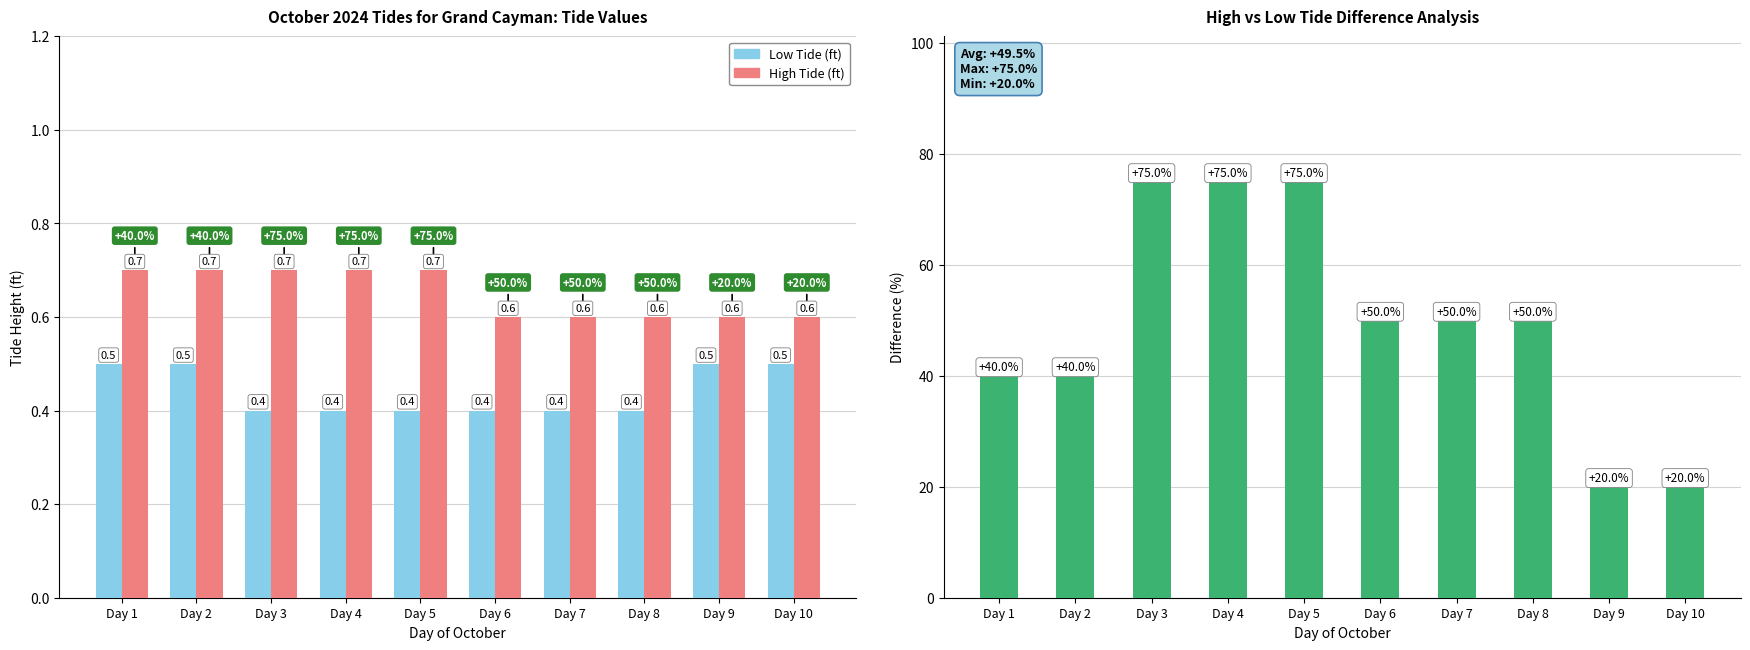

Which series has the largest total across all categories?

Improvement (%)